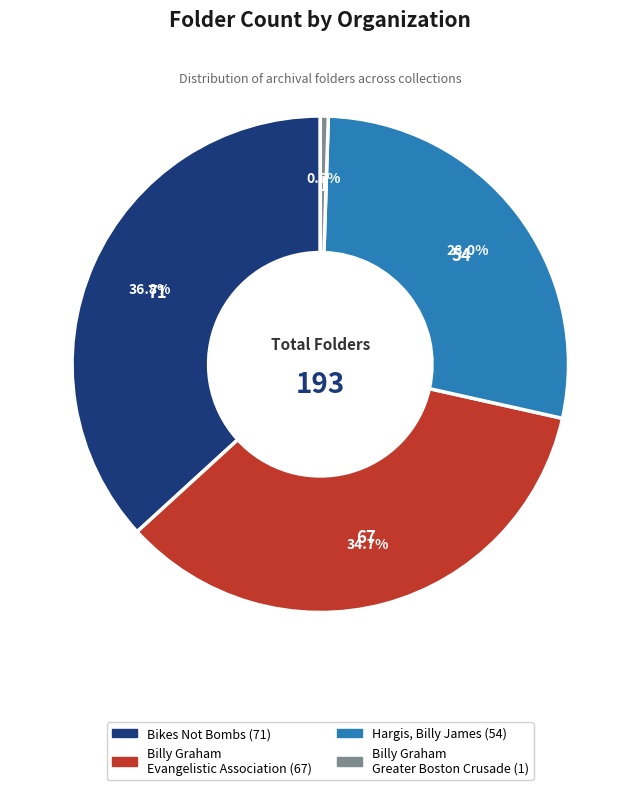

Rank the categories by value from lowest to highest.

Billy Graham Greater Boston Crusade, Hargis, Billy James, Billy Graham Evangelistic Association, Bikes Not Bombs